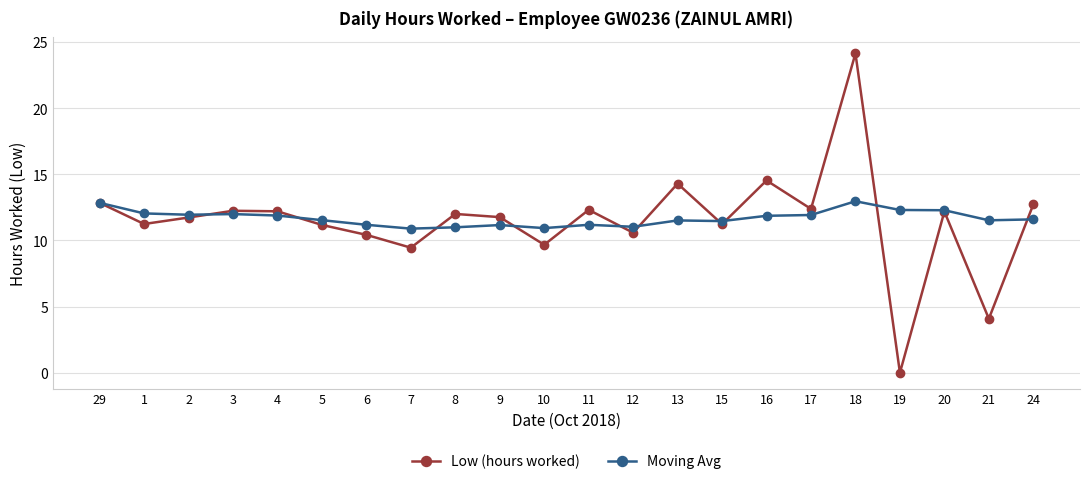

What is the value of the Low (hours worked) point at the 12th from the left?

12.3